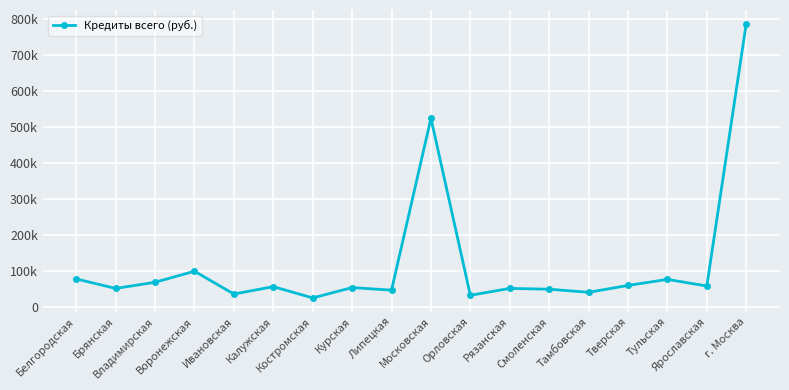

Where is the first local minimum?

Брянская